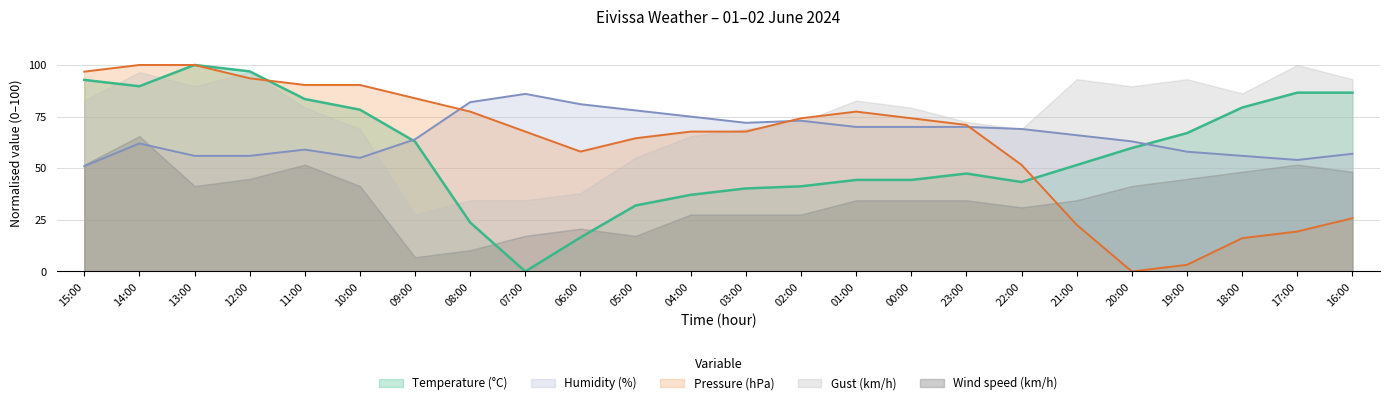

The Pressure (hPa) series shows 90.3 at 10:00. True or false?

True